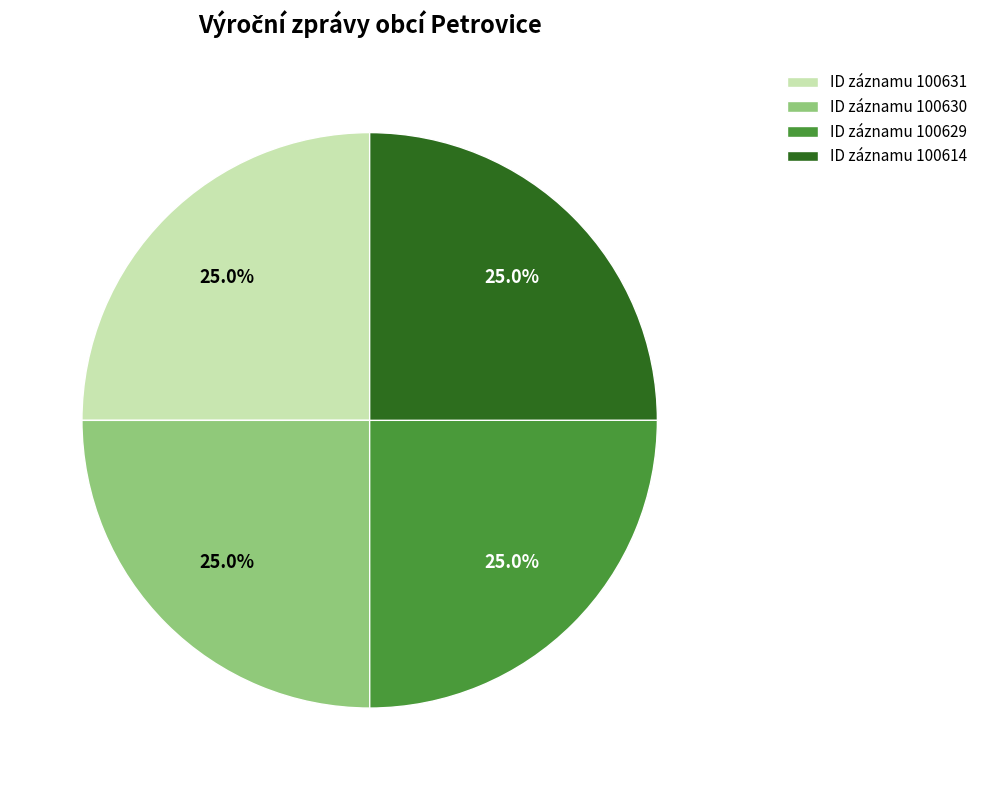

Approximately how many times larger is the value at ID záznamu 100614 compared to ID záznamu 100629?

1.0